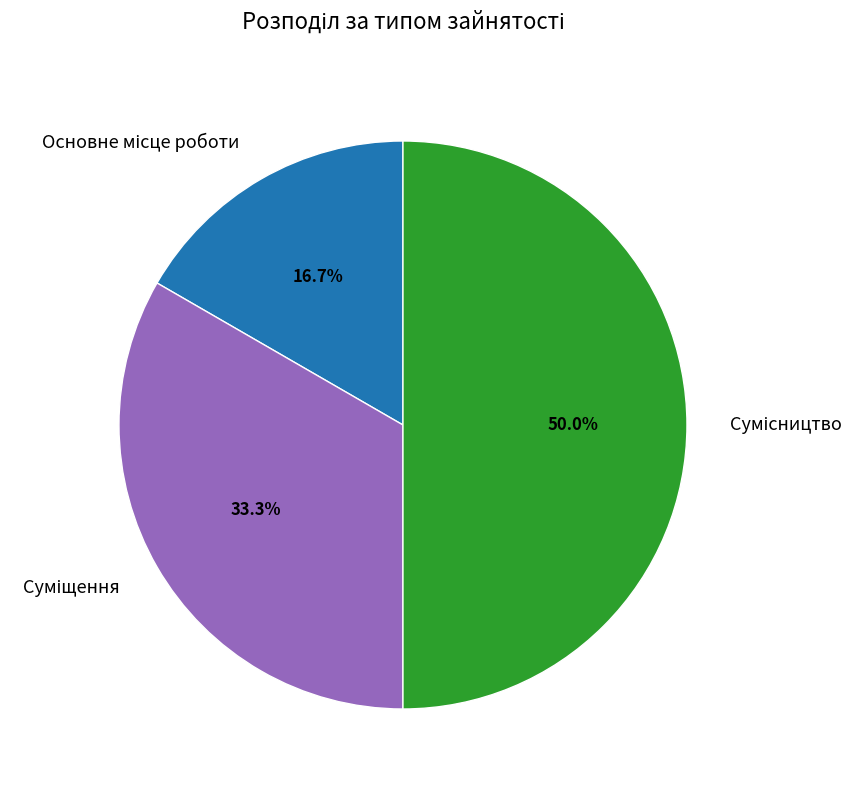

How many segments does this pie chart have?

3